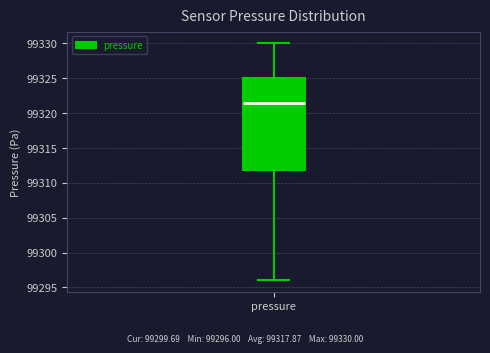

Where does the lower whisker of the box for pressure end on the y-axis? The values are not printed on the chart, so give them approximately, as read against the axis.

99296.0